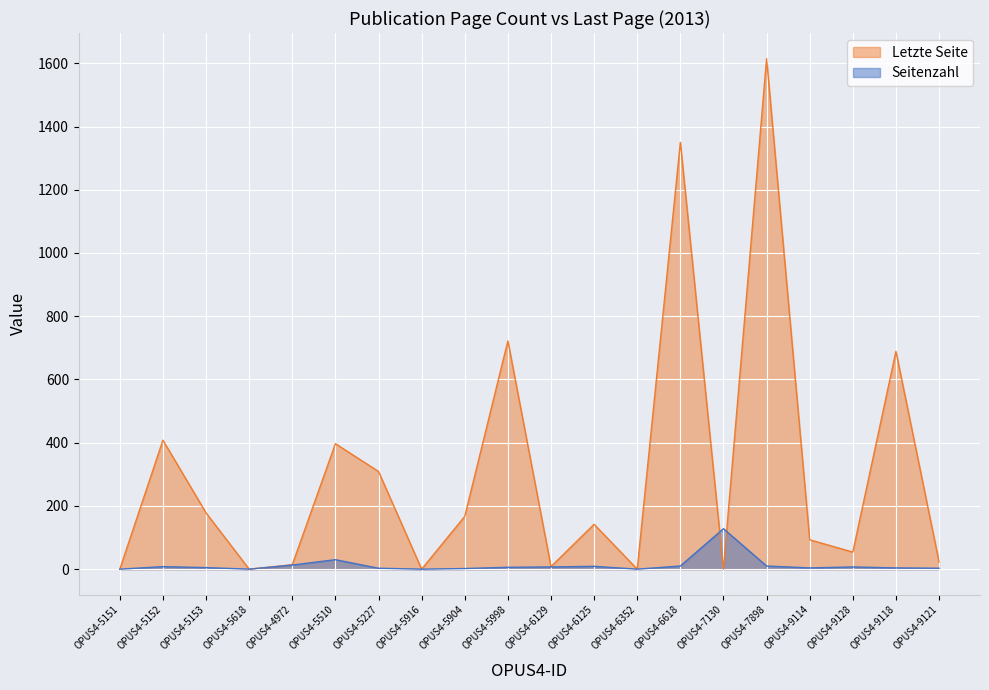

How many series are shown in this chart?

2